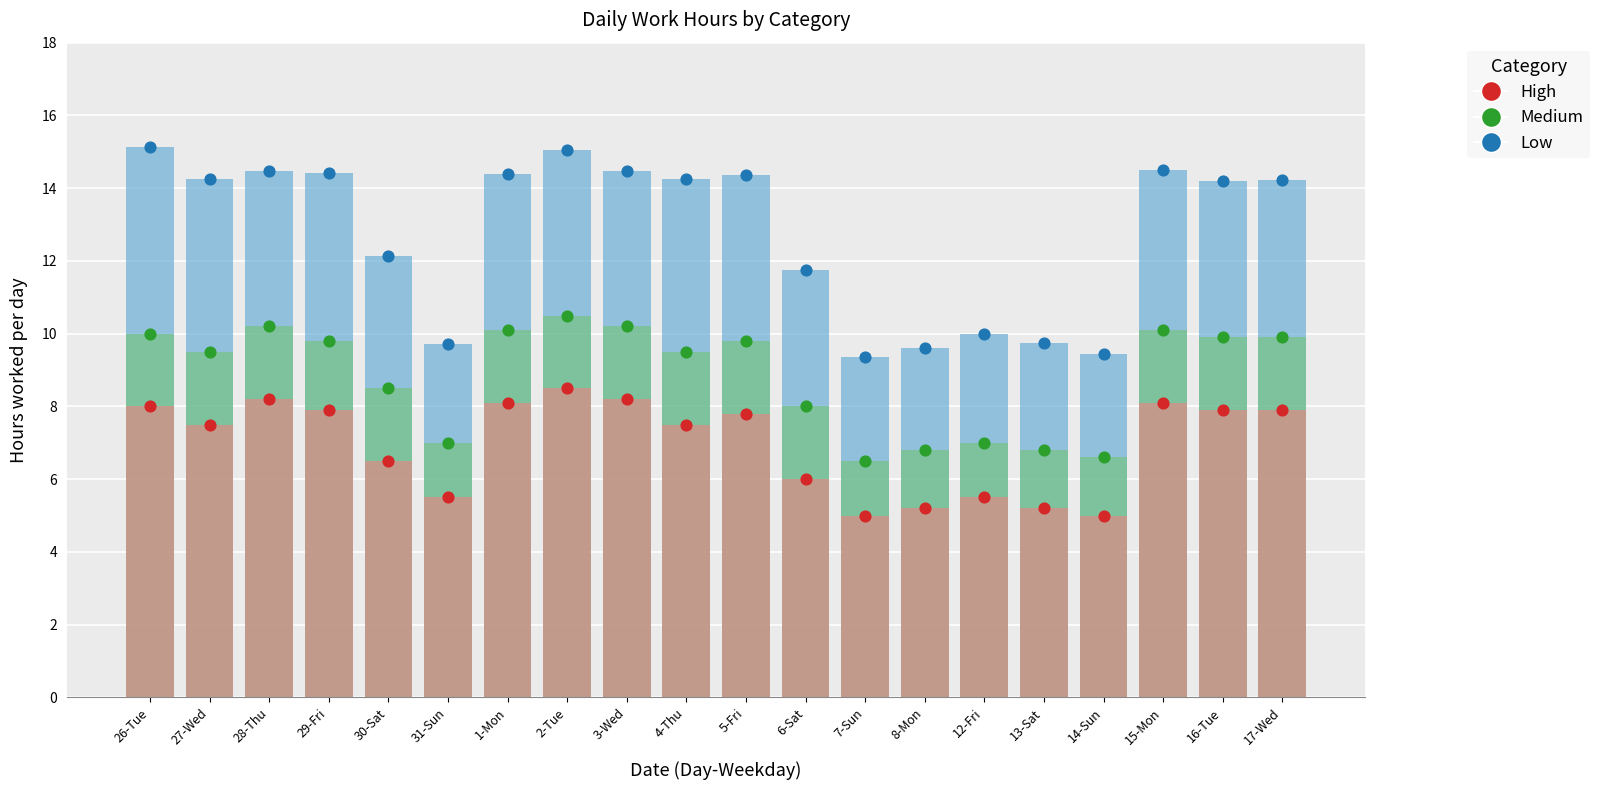

Which series has the largest Y range (max minus min)?

Low